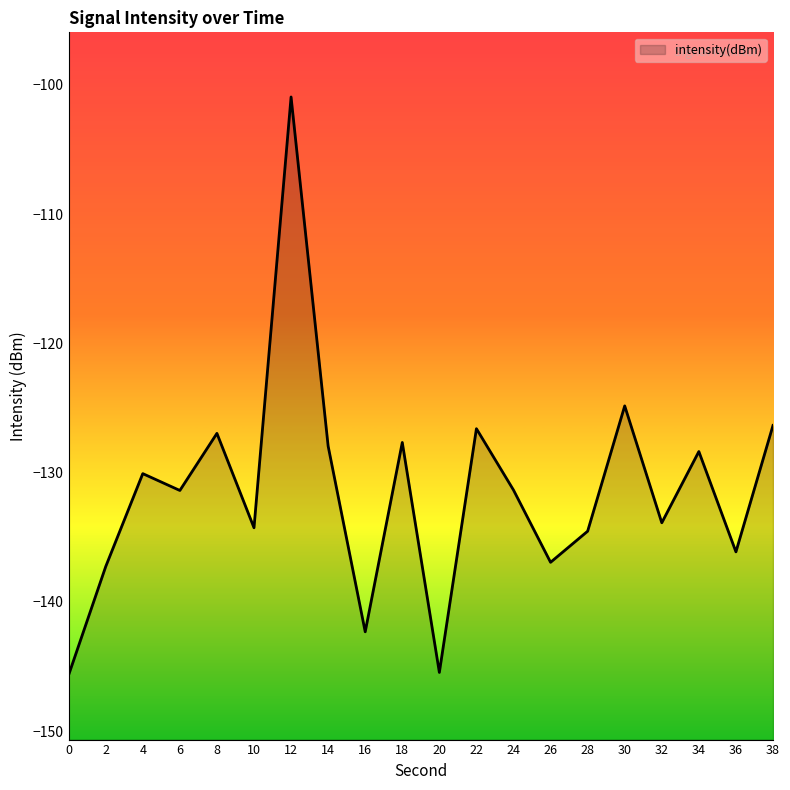

What is the sum of all values?

-2628.8